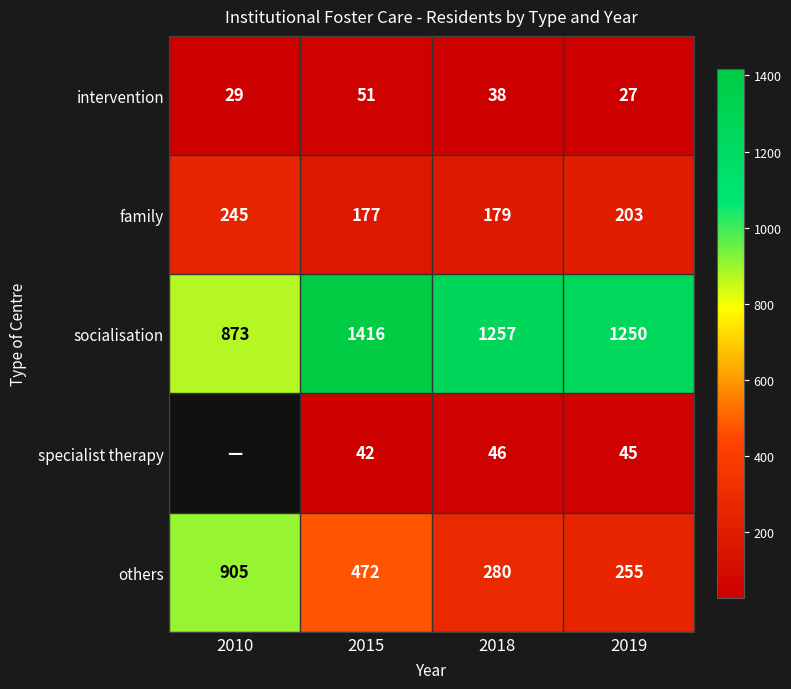

True or false: socialisation has a value of 1416.0 at 2015.

True